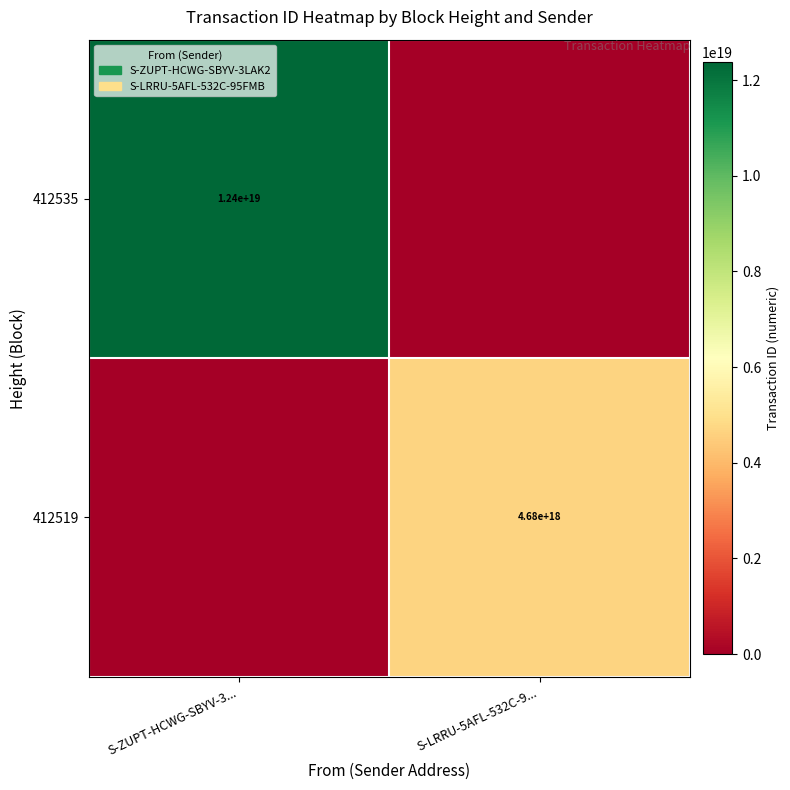

At how many categories does at least one series exceed 9855764803217154048?

1